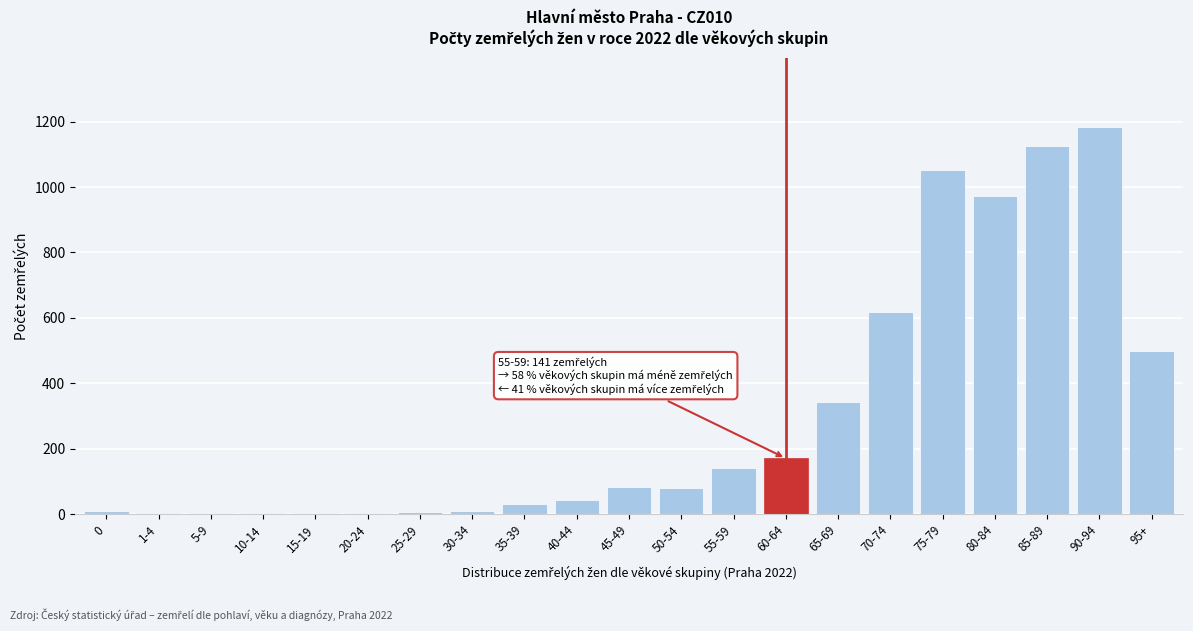

Where is the data nearest to the value 593?

70-74